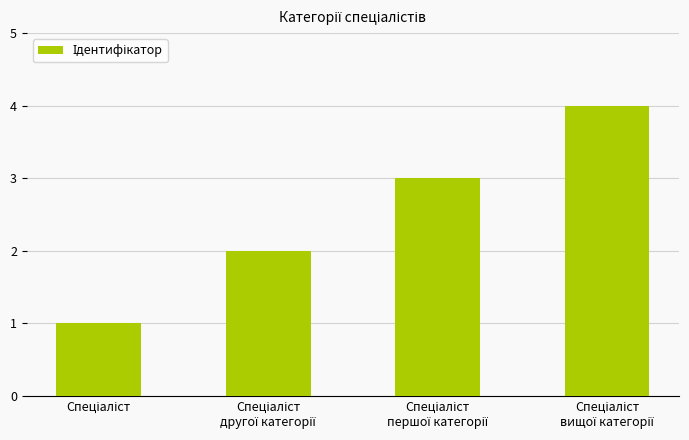

What is the maximum value shown in the chart?

4